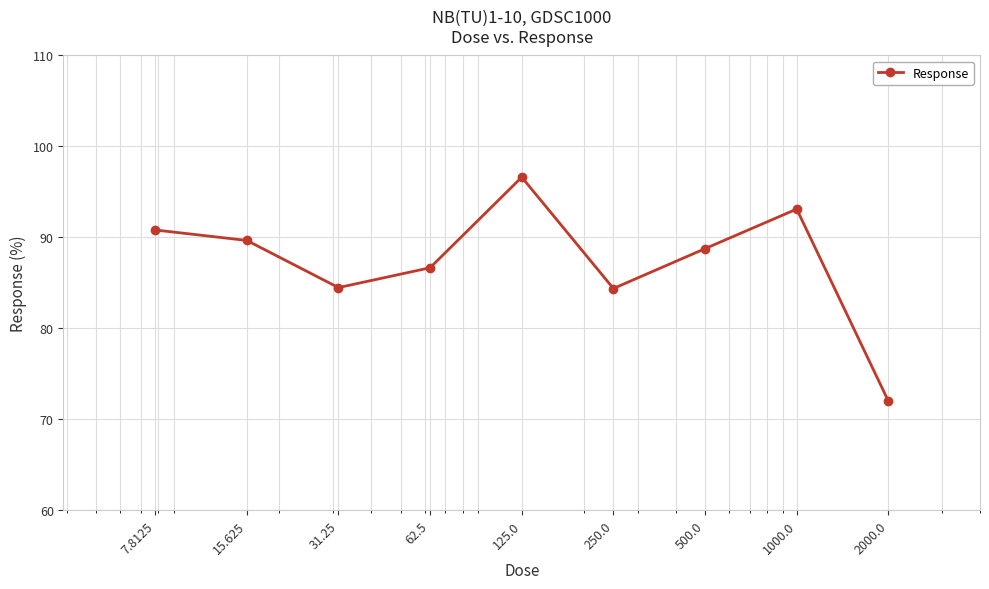

What is the sum of all values?

786.6